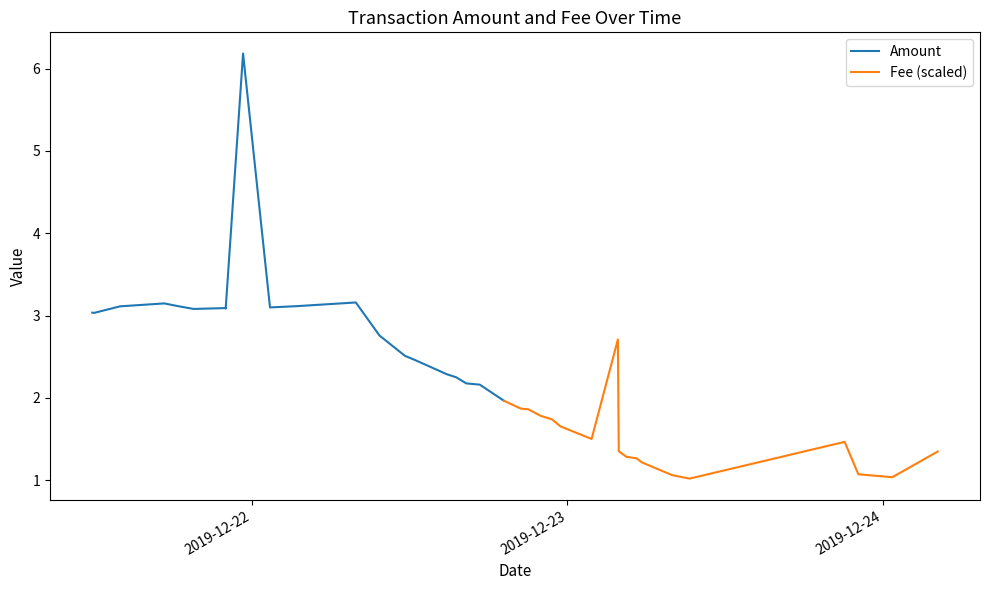

What is the highest value of the Amount series?

6.2